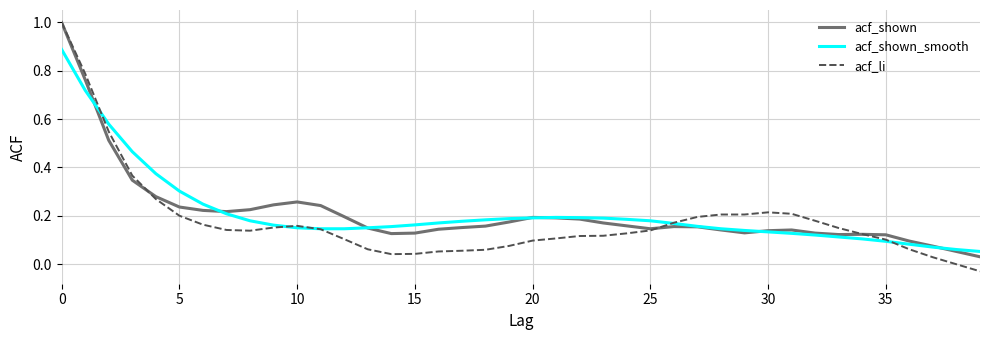

True or false: acf_shown and acf_shown_smooth cross at least once.

True